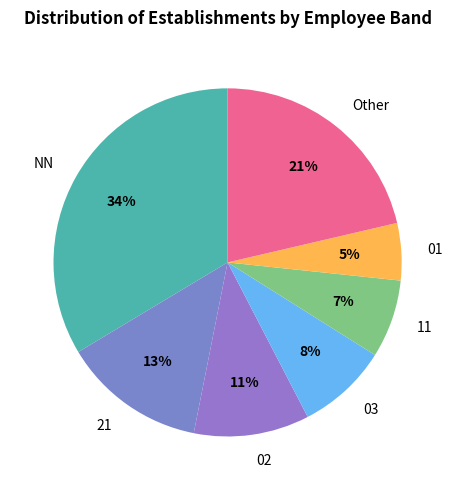

True or false: 01 accounts for 12% of the total.

False